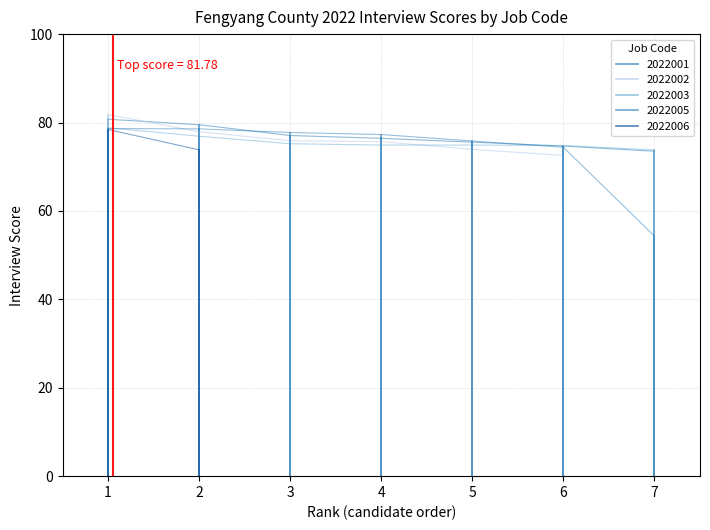

At which category is the sum across all series the highest?

1